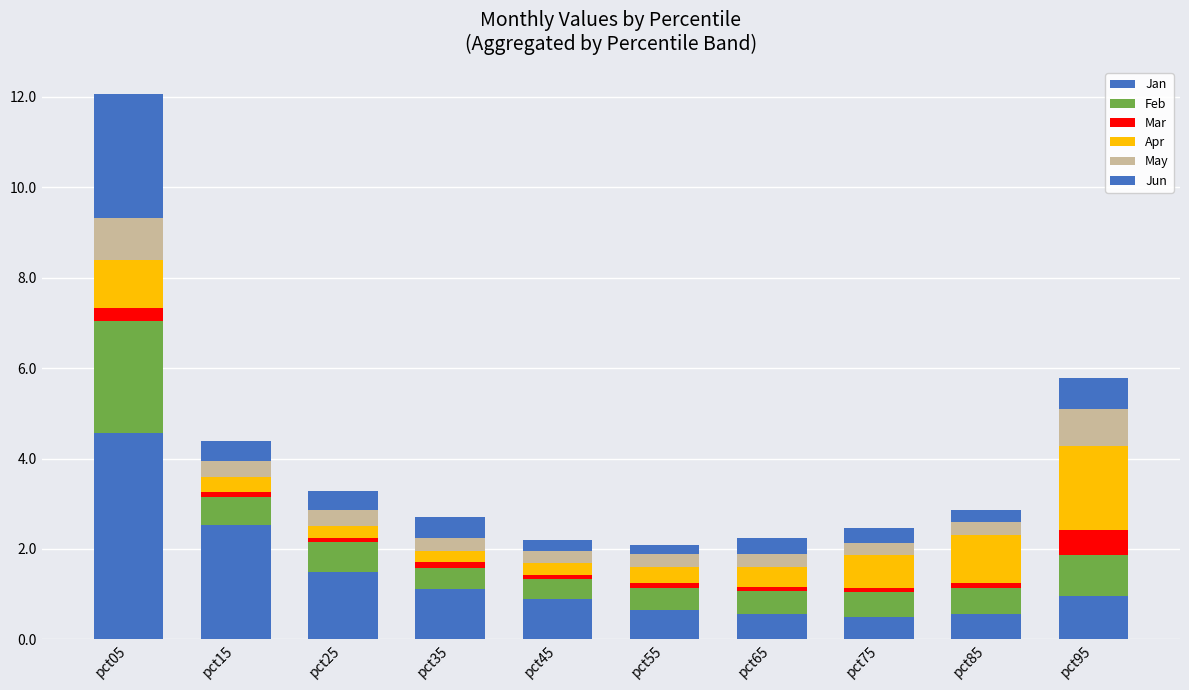

Which series has the largest total across all categories?

Jan